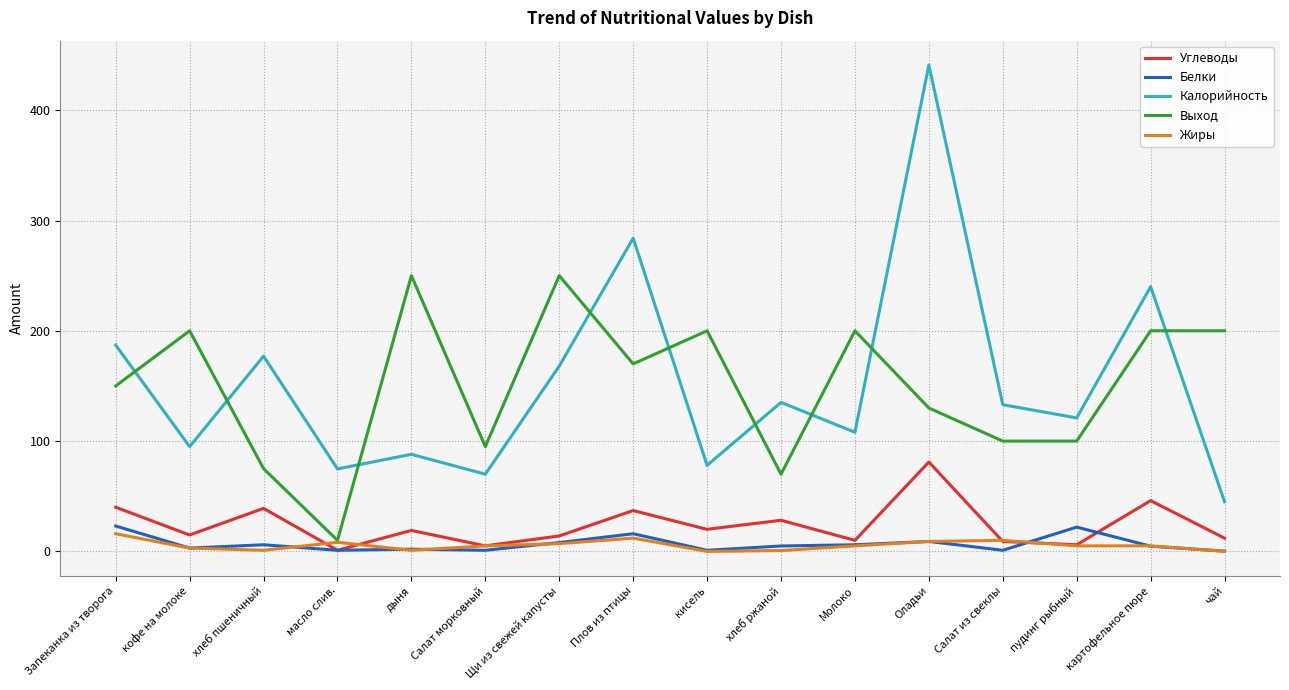

Between which two adjacent categories do Калорийность and Выход first intersect?

Запеканка из творога and кофе на молоке